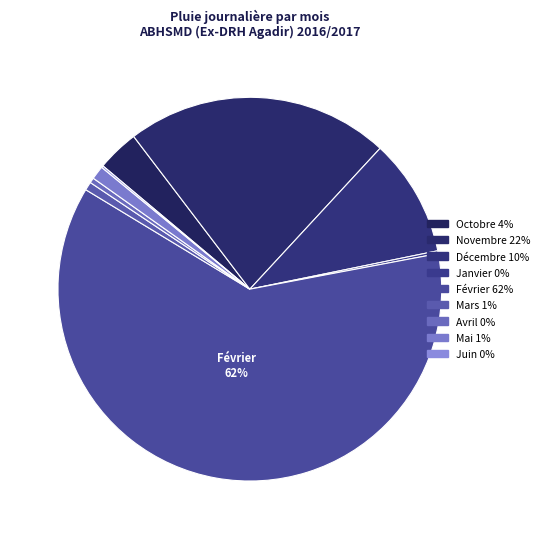

Which slice is the largest?

Février